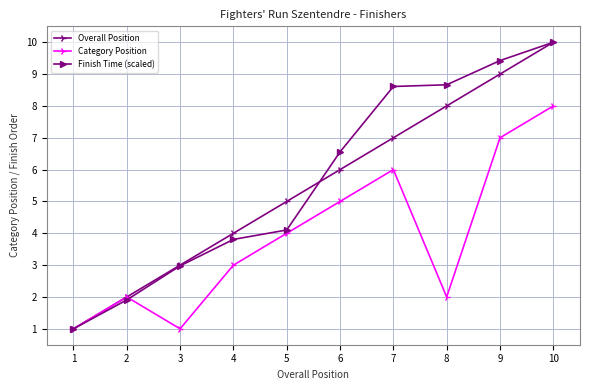

What is the value of the Overall Position point at the 8th from the left?

8.0